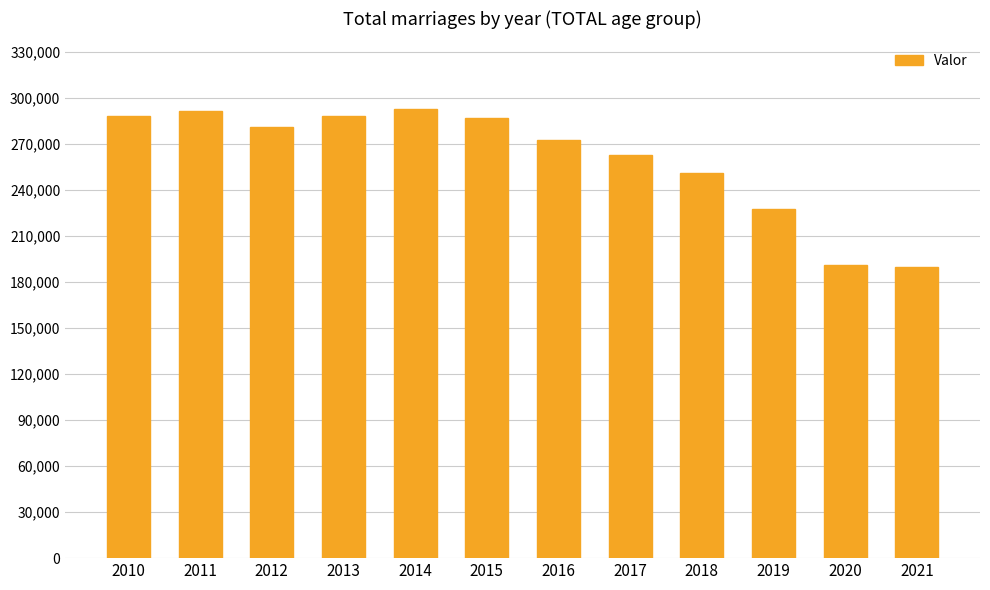

What is the difference between the values at 2020 and 2014?

101584